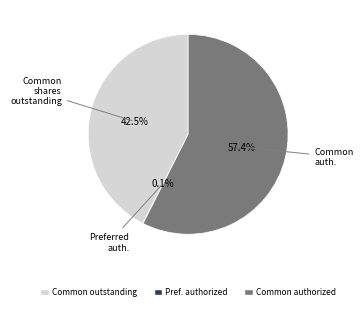

Does any single category account for the majority?

Yes